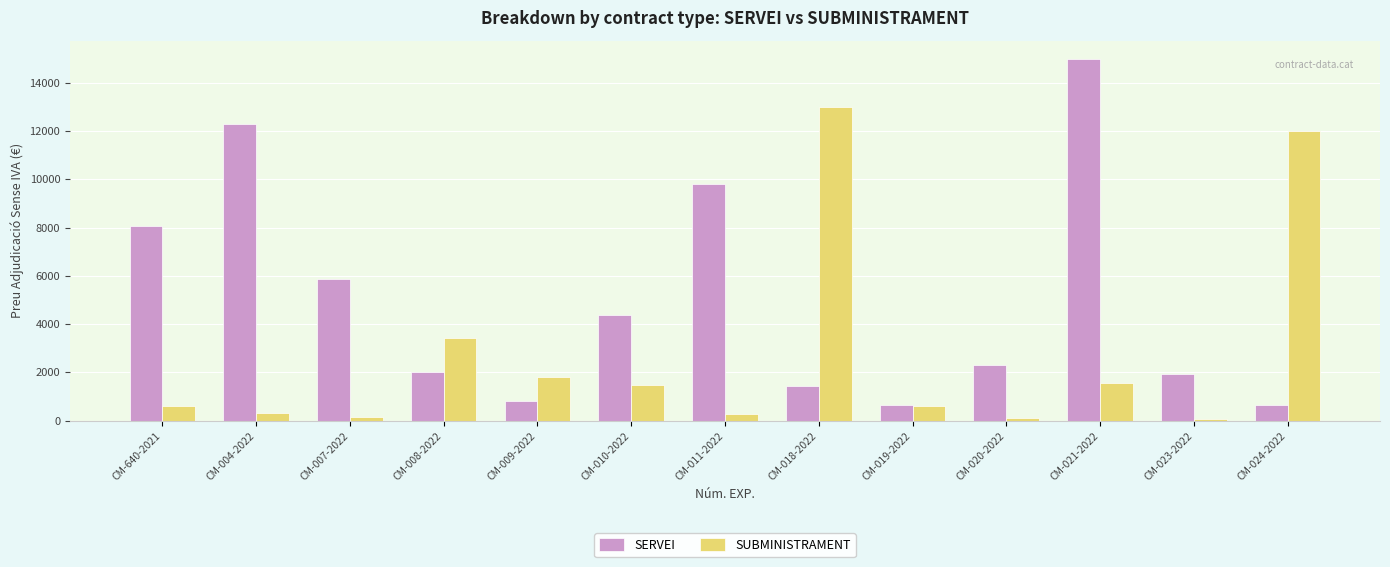

At which category does the chart reach its peak across all series?

CM-021-2022